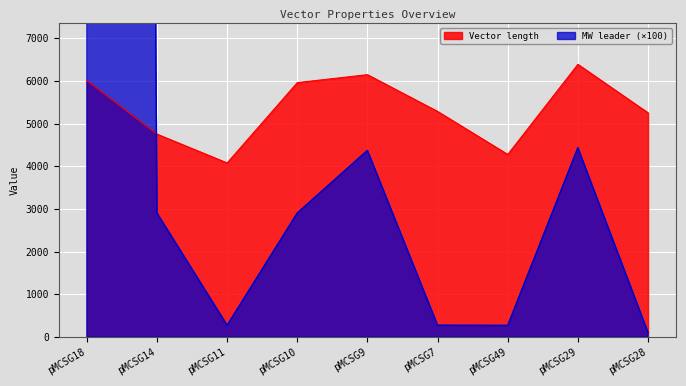

What is the label of the 2nd point from the right?

pMCSG29